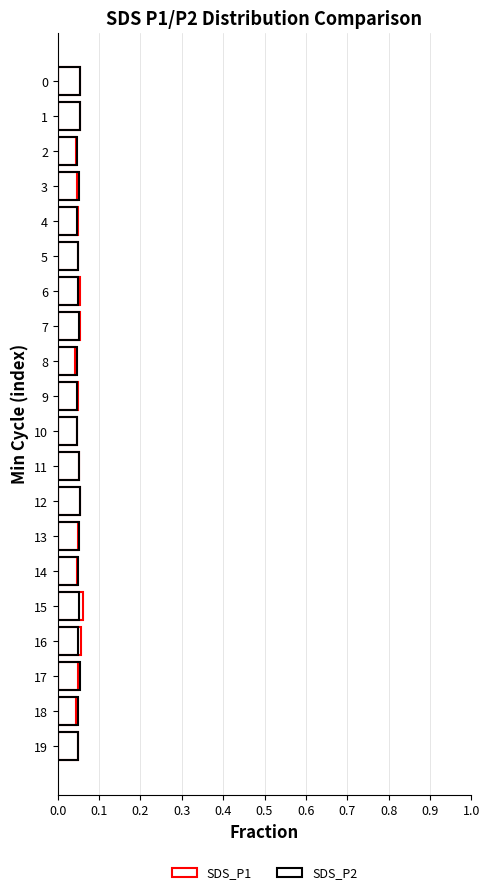

How many bars are there in total?

40